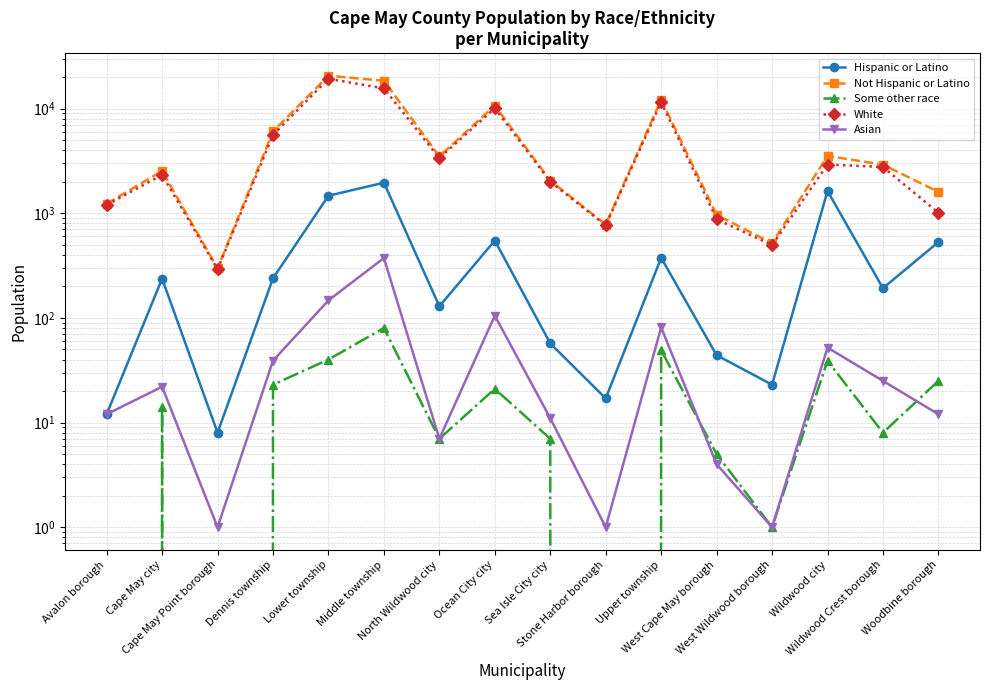

At which category does Not Hispanic or Latino reach its first local valley?

Cape May Point borough